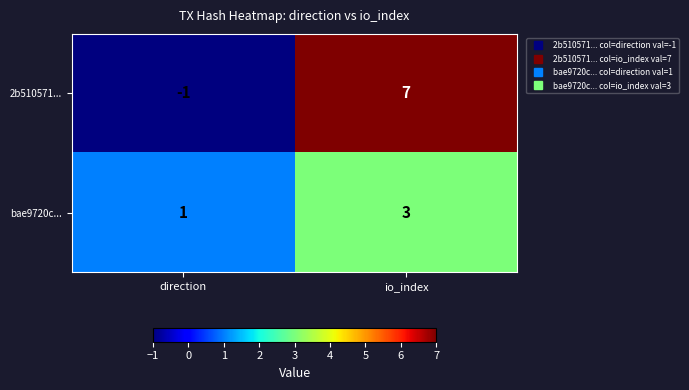

Where is 2b510571... nearest to the value 3?

direction